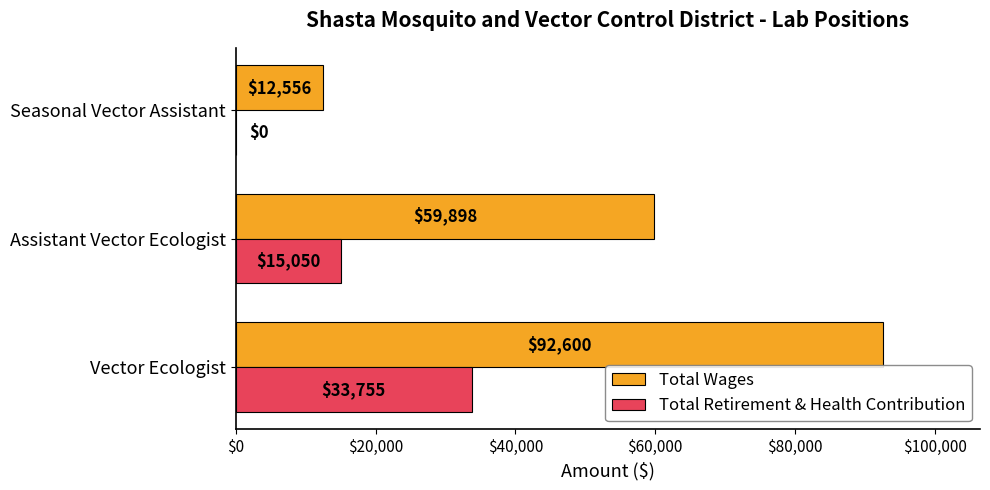

What is the average value of the Total Retirement & Health Contribution series?

16268